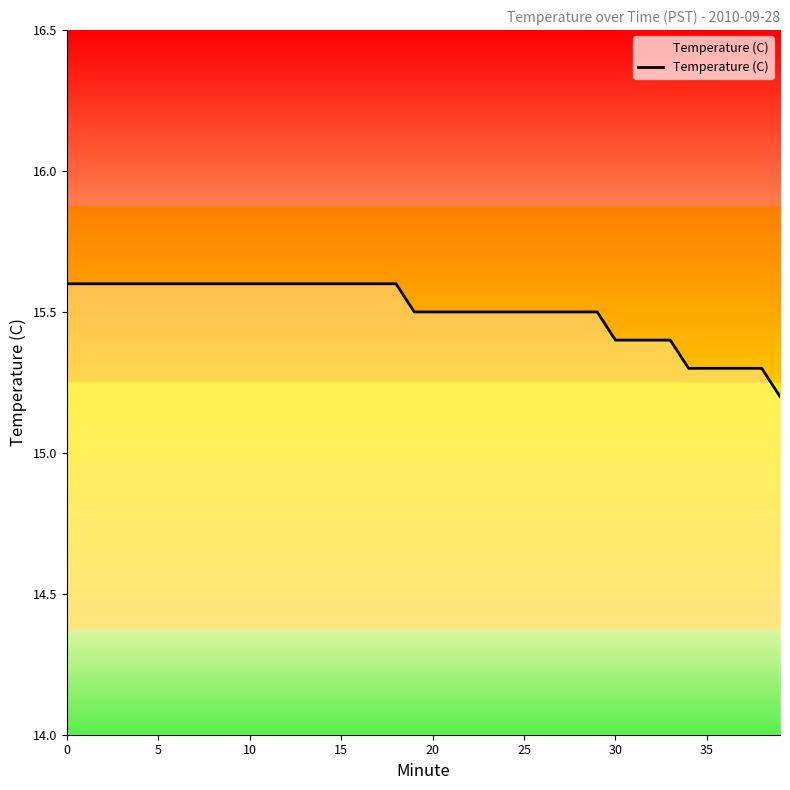

How many series are shown in this chart?

1